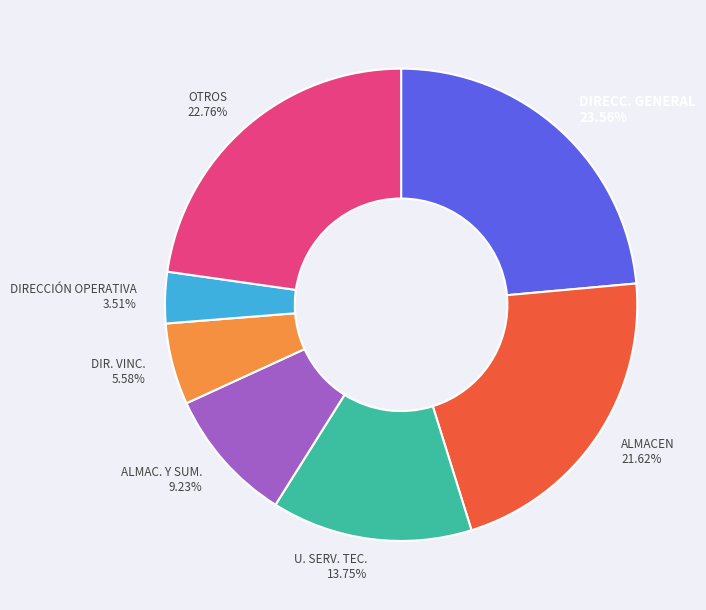

What is the smallest slice in the pie chart?

DIRECCIÓN OPERATIVA